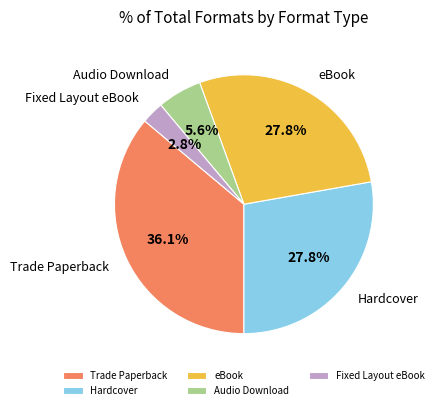

To the nearest percent, what is the combined percentage of Hardcover and Trade Paperback?

64%